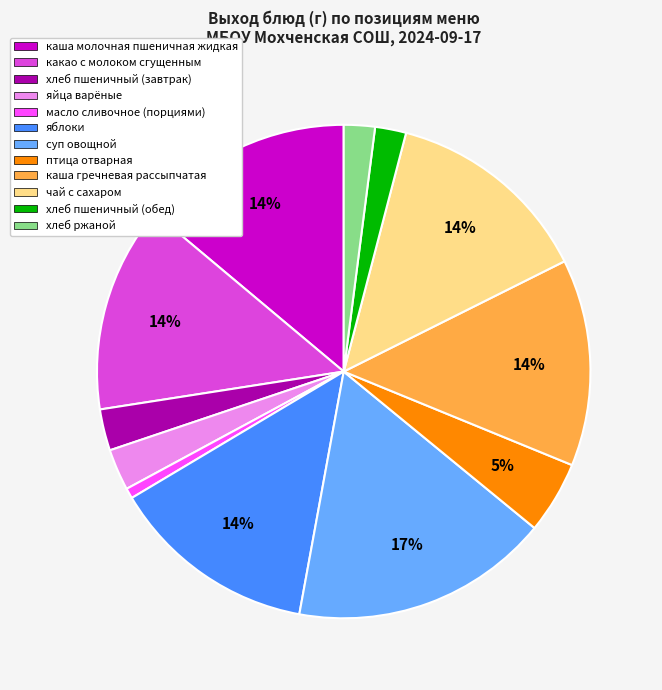

True or false: яйца варёные accounts for 3% of the total.

True